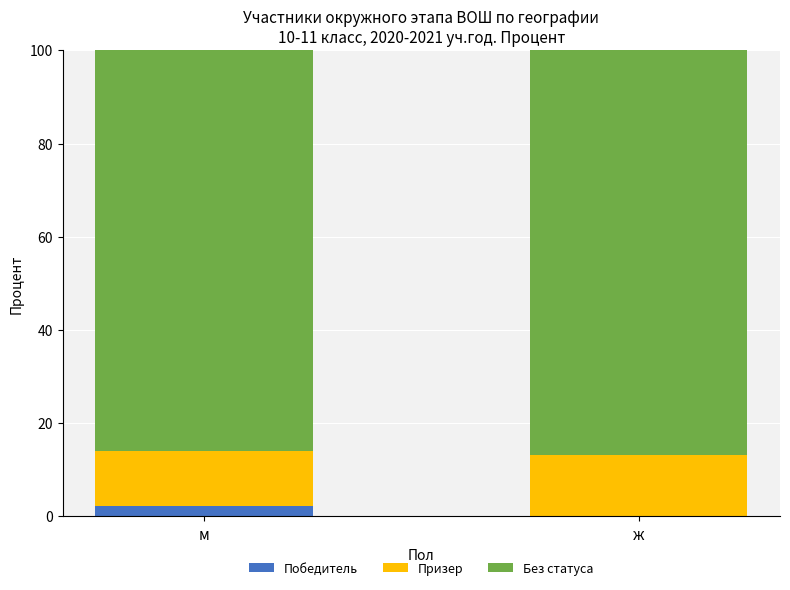

Is it true that Победитель equals 2.3 at м?

True